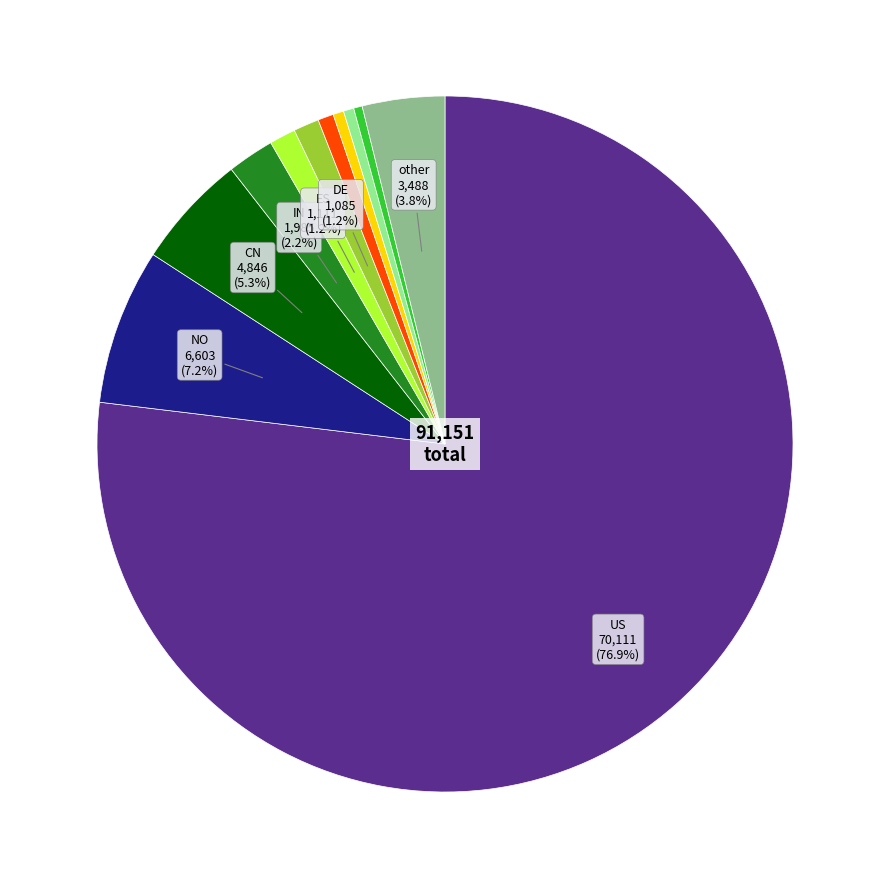

Does any single category account for the majority?

Yes